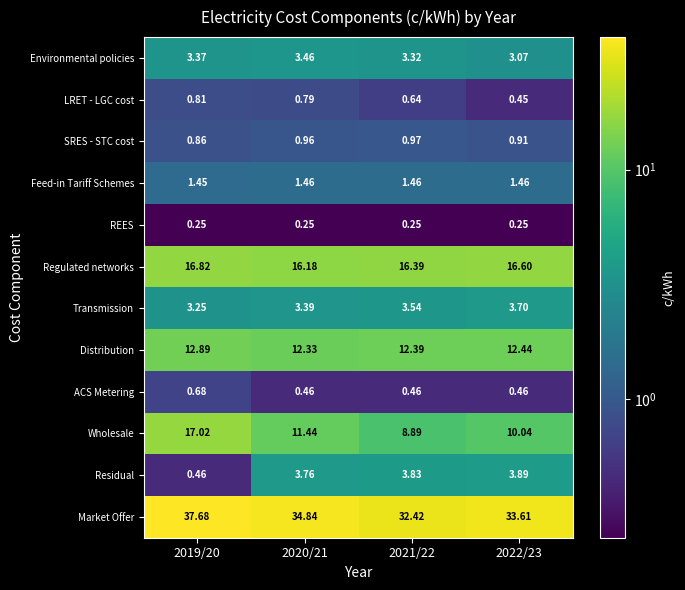

At which category is the sum across all series the highest?

2019/20